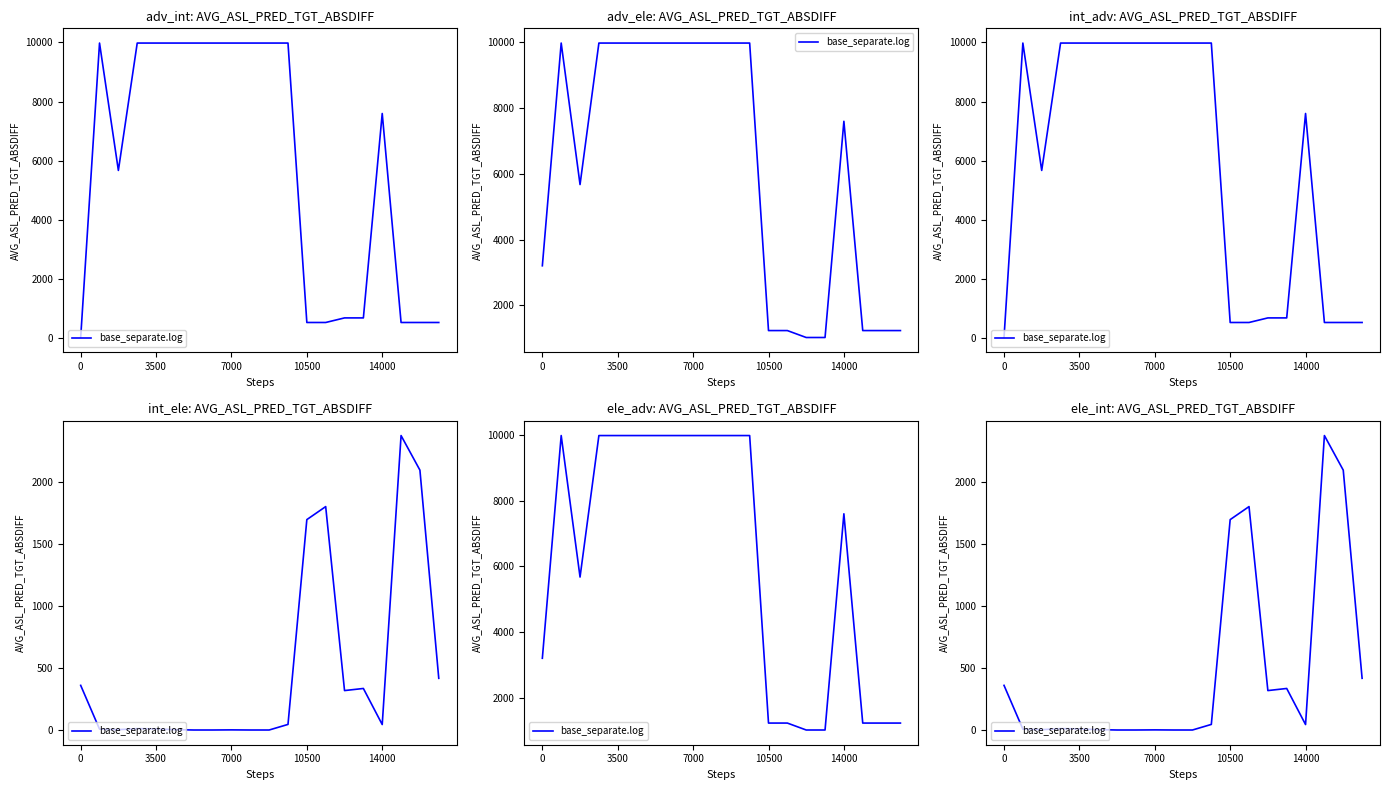

Reading right to left, extract all data points from this chart.

417	2096	2375	44	335	318	1802	1697	45	0	0	1	0	0	3	9	11	3	7	360